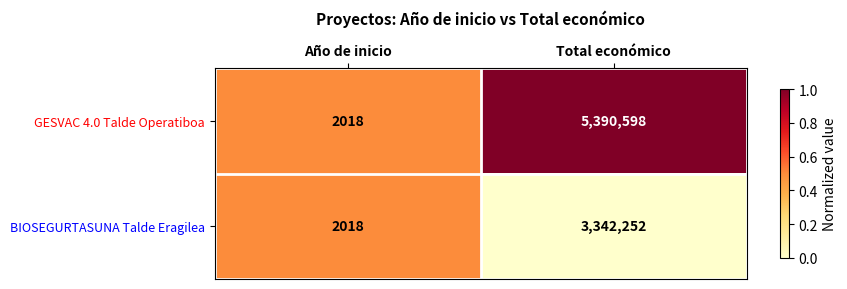

What is the greatest value displayed?

5390598